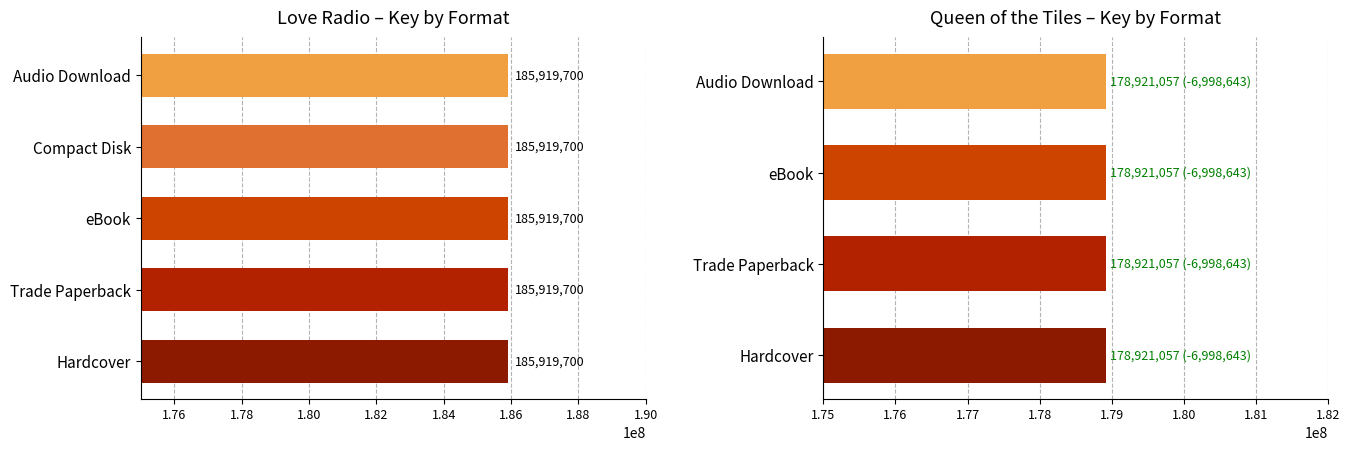

At which label does Queen of the Tiles reach its peak?

Hardcover